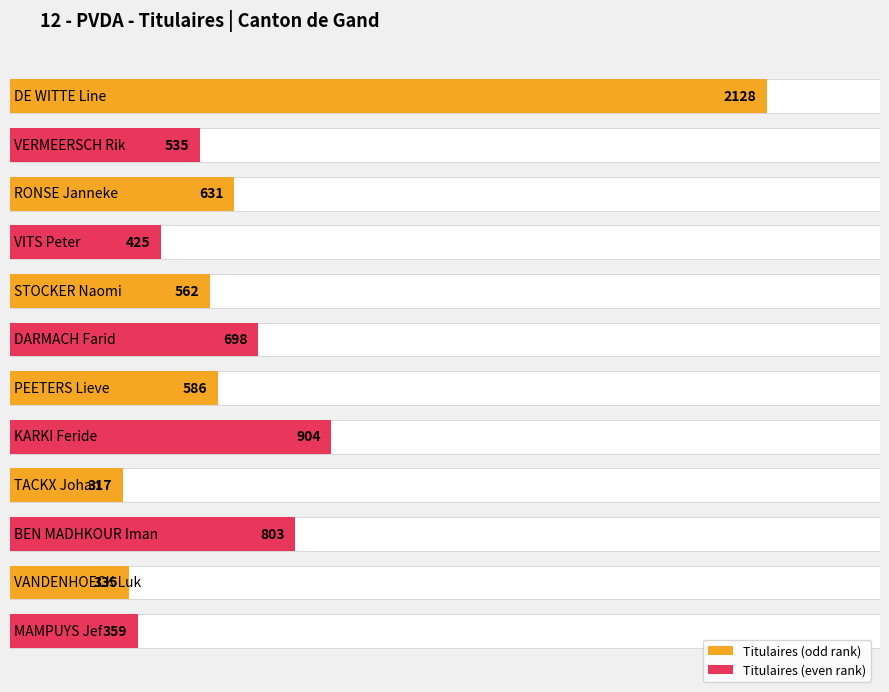

Reading left to right, what are all the values shown in this chart?

Gand / Gent: 2128	535	631	425	562	698	586	904	317	803	335	359
TOTAUX / TOTALEN: 2128	535	631	425	562	698	586	904	317	803	335	359